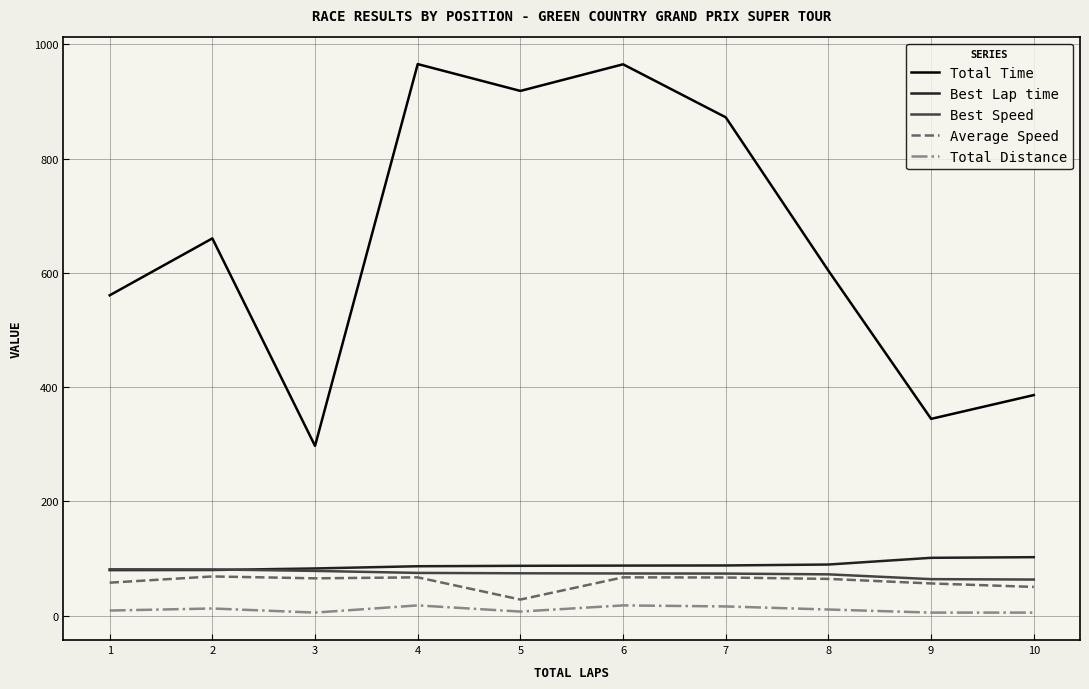

Which series has the largest total across all categories?

Total Time